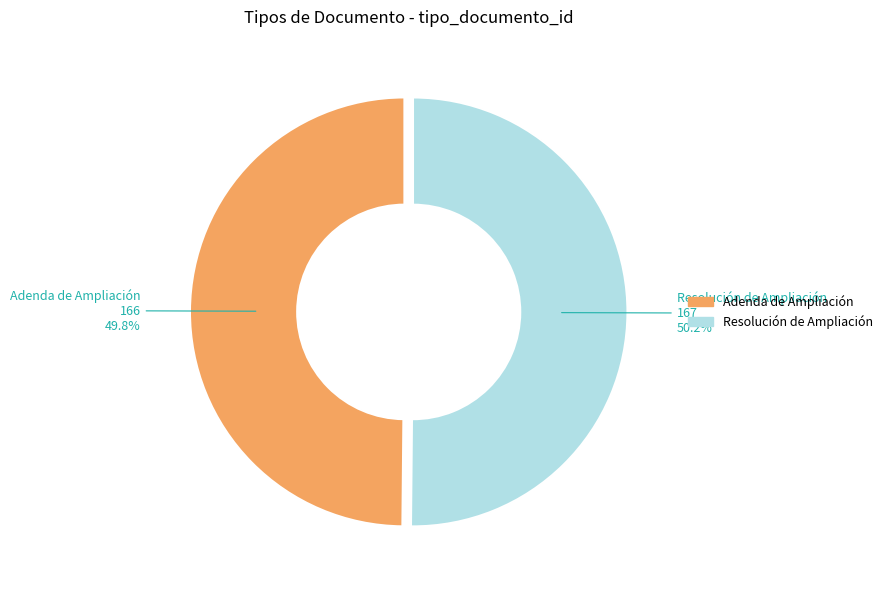

To the nearest percent, what portion does Adenda de Ampliación represent?

50%